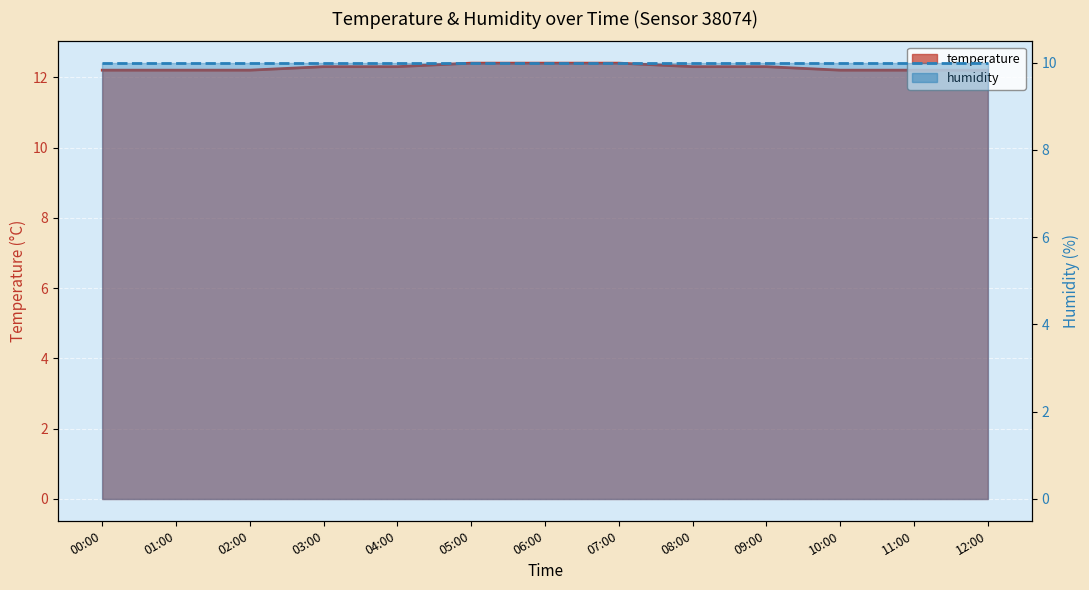

What position from the right is 10:00?

3